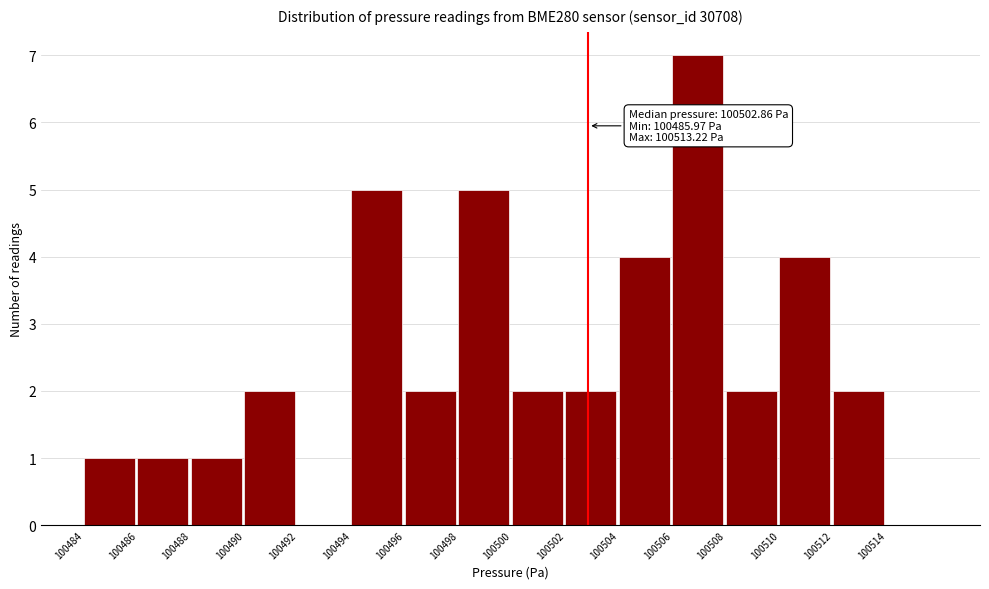

Over which range of the x-axis is the bar tallest?

100506 to 100508